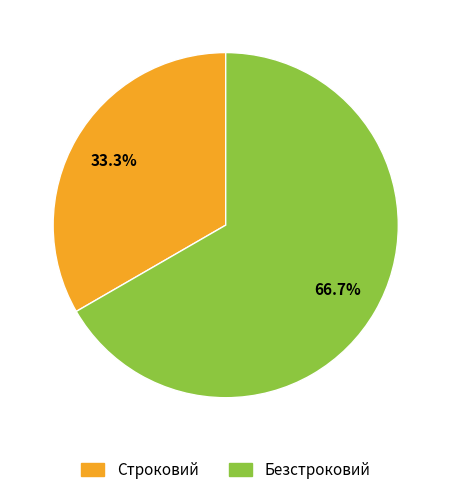

Between Безстроковий and Строковий, which is larger?

Безстроковий